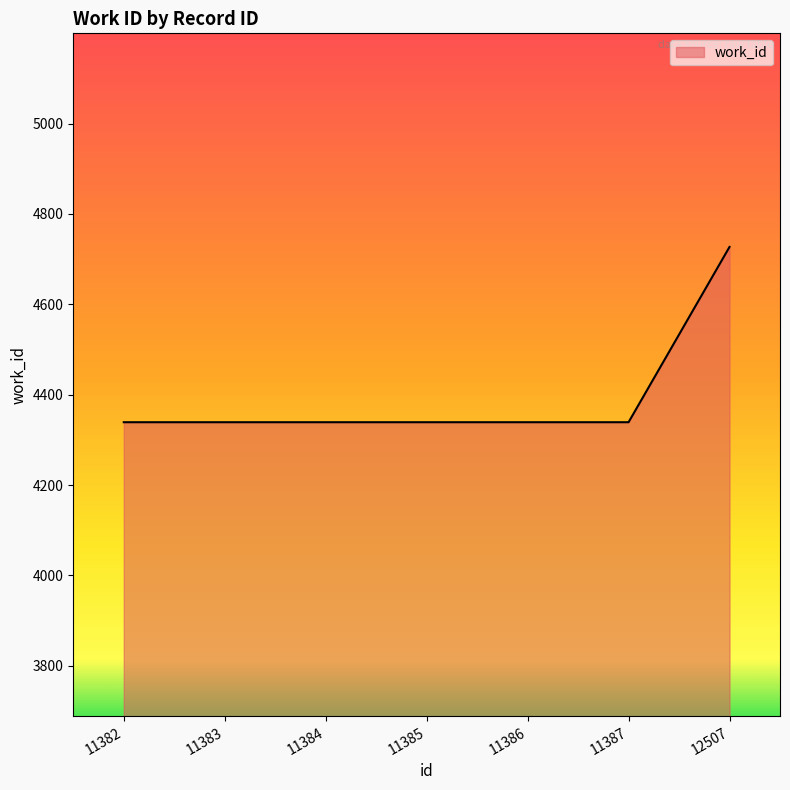

True or false: the data has more than 2 interior local peaks.

False